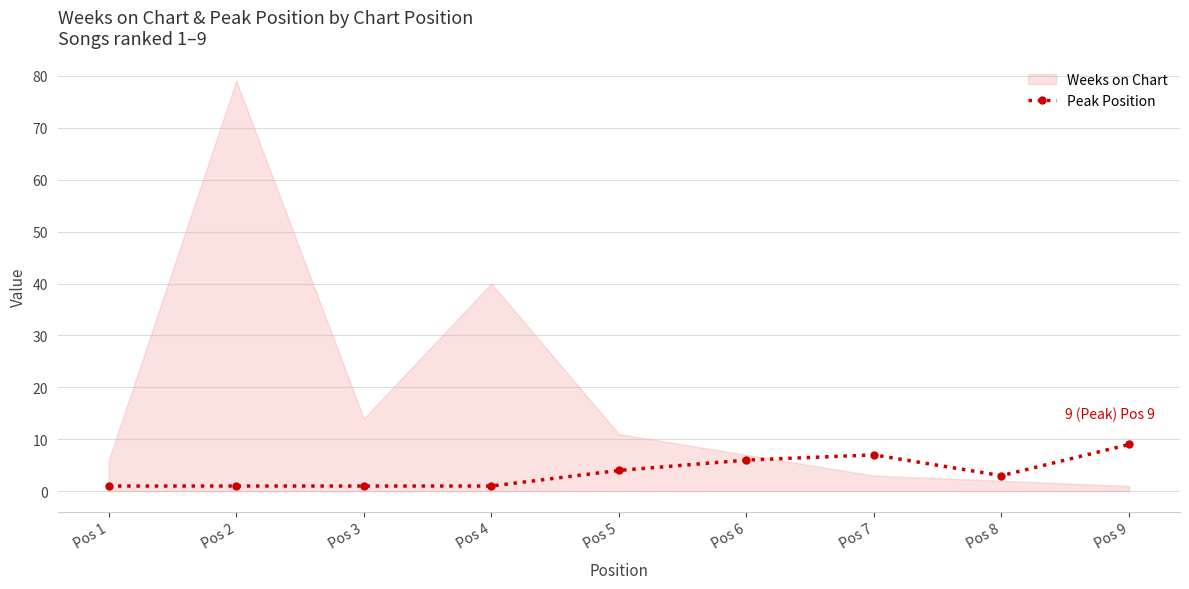

At which label is the value closest to 5?

Pos 5